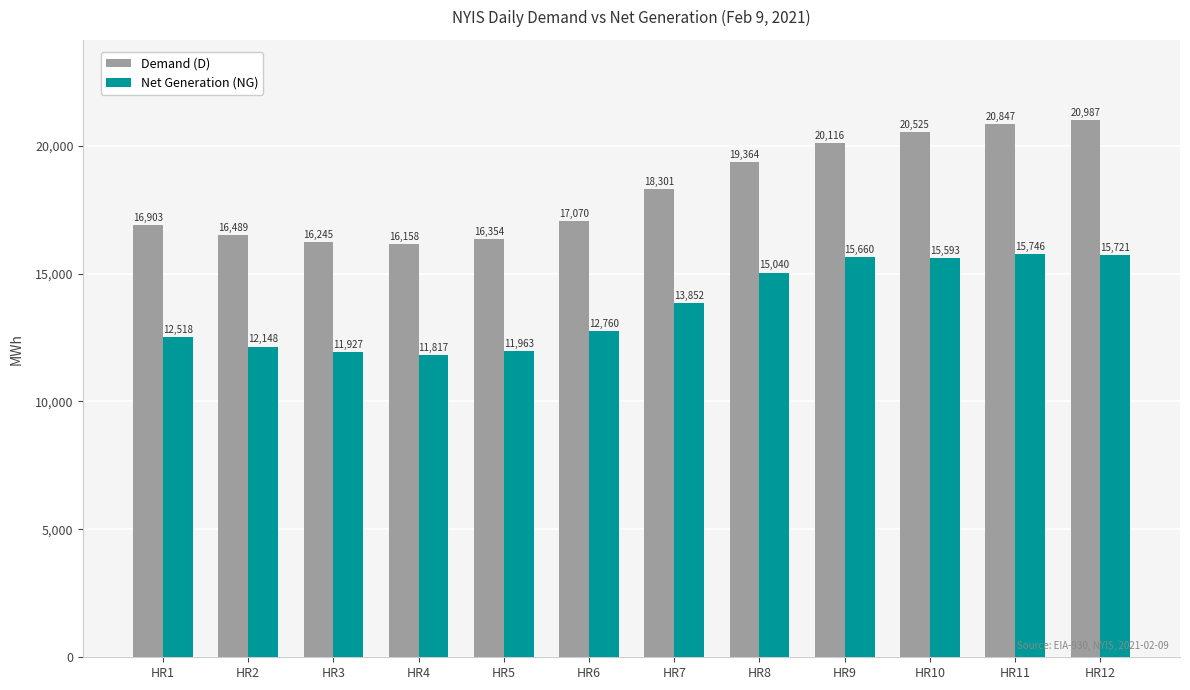

Reading left to right, list all the values displayed in this chart.

Demand (D): HR1=16903	HR2=16489	HR3=16245	HR4=16158	HR5=16354	HR6=17070	HR7=18301	HR8=19364	HR9=20116	HR10=20525	HR11=20847	HR12=20987
Net Generation (NG): HR1=12518	HR2=12148	HR3=11927	HR4=11817	HR5=11963	HR6=12760	HR7=13852	HR8=15040	HR9=15660	HR10=15593	HR11=15746	HR12=15721